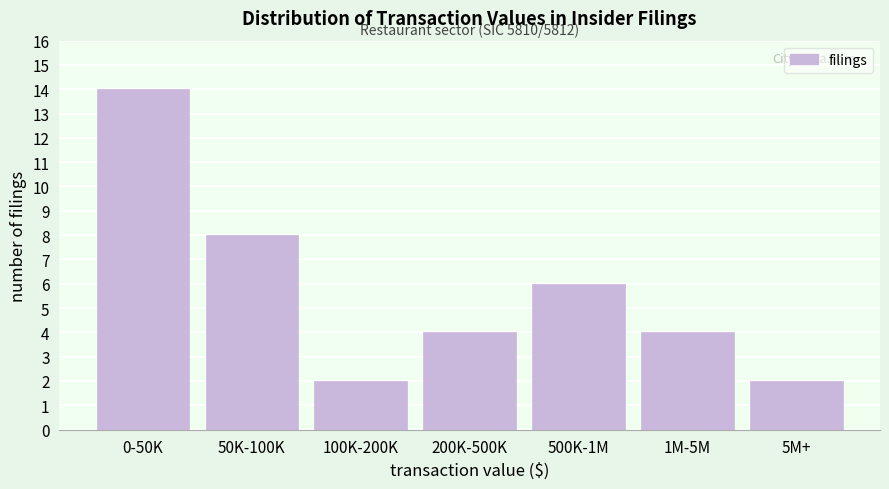

Reading left to right, transcribe all the data shown in this chart.

0-50K=14	50K-100K=8	100K-200K=2	200K-500K=4	500K-1M=6	1M-5M=4	5M+=2